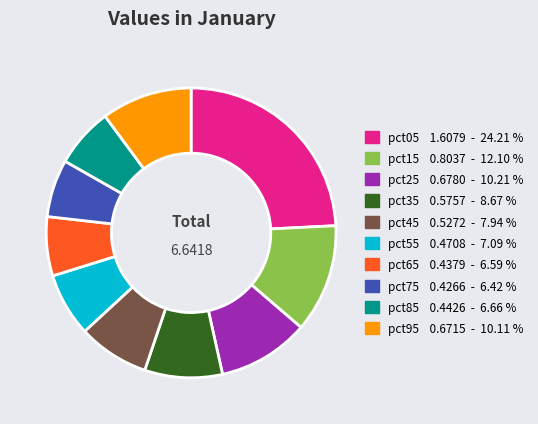

Between pct75 and pct55, which is larger?

pct55